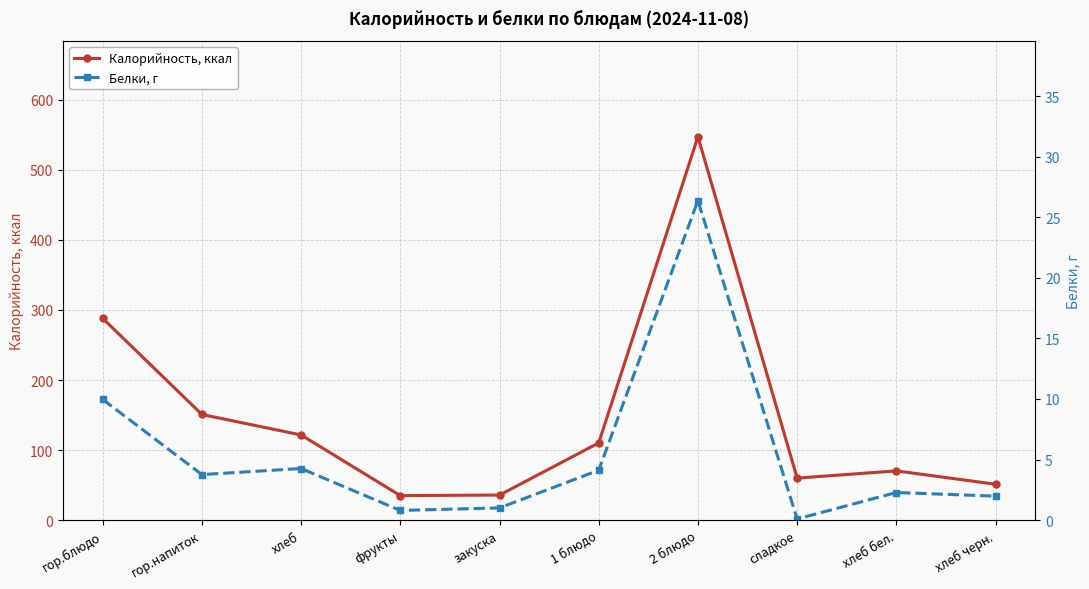

Which series has the largest total across all categories?

Калорийность, ккал